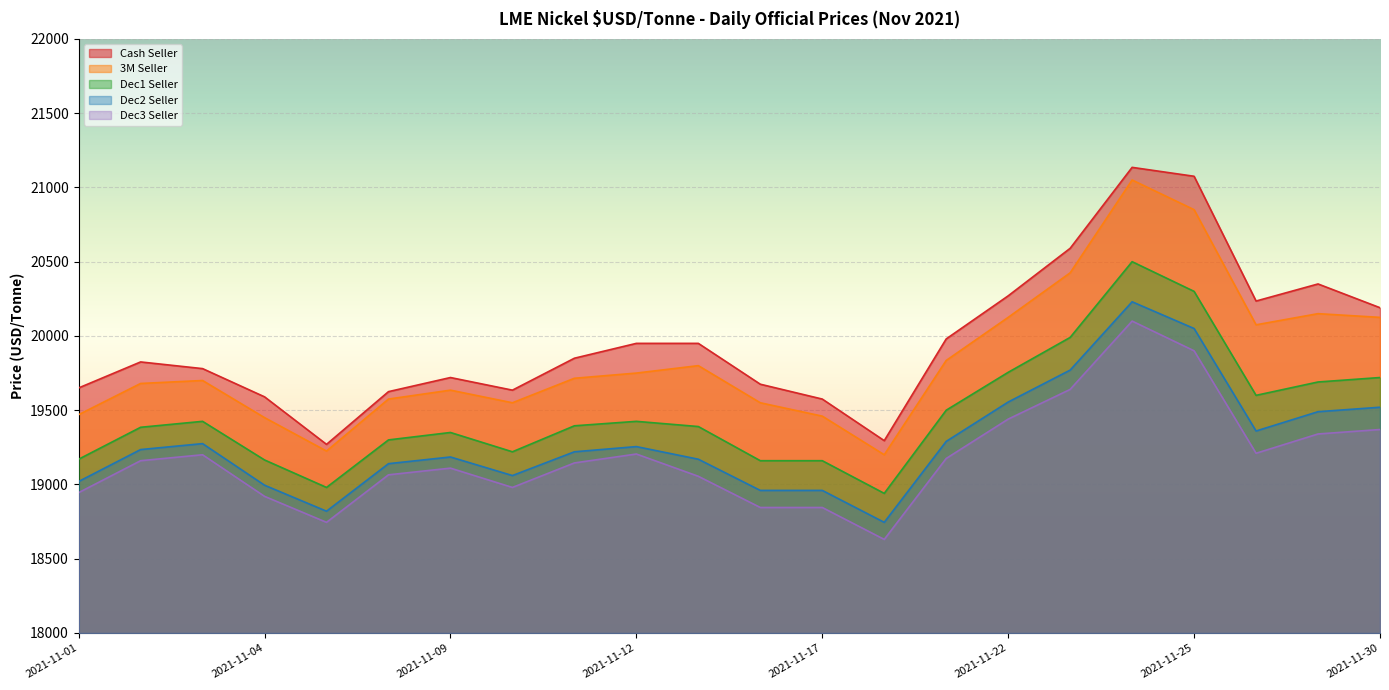

Which series has the largest range (max minus min)?

Cash Seller